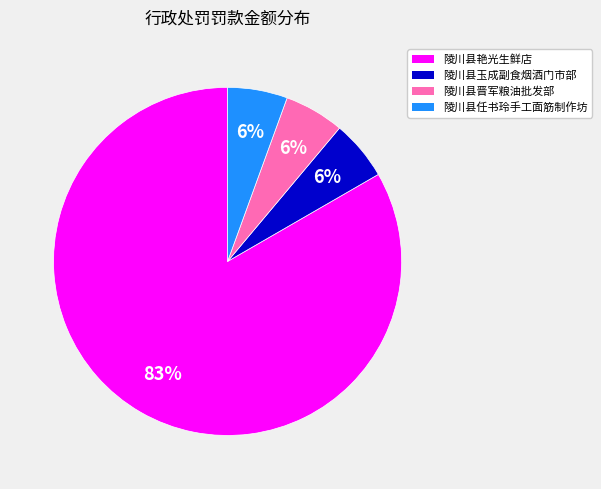

To the nearest percent, what percentage of the pie is 陵川县晋军粮油批发部?

6%